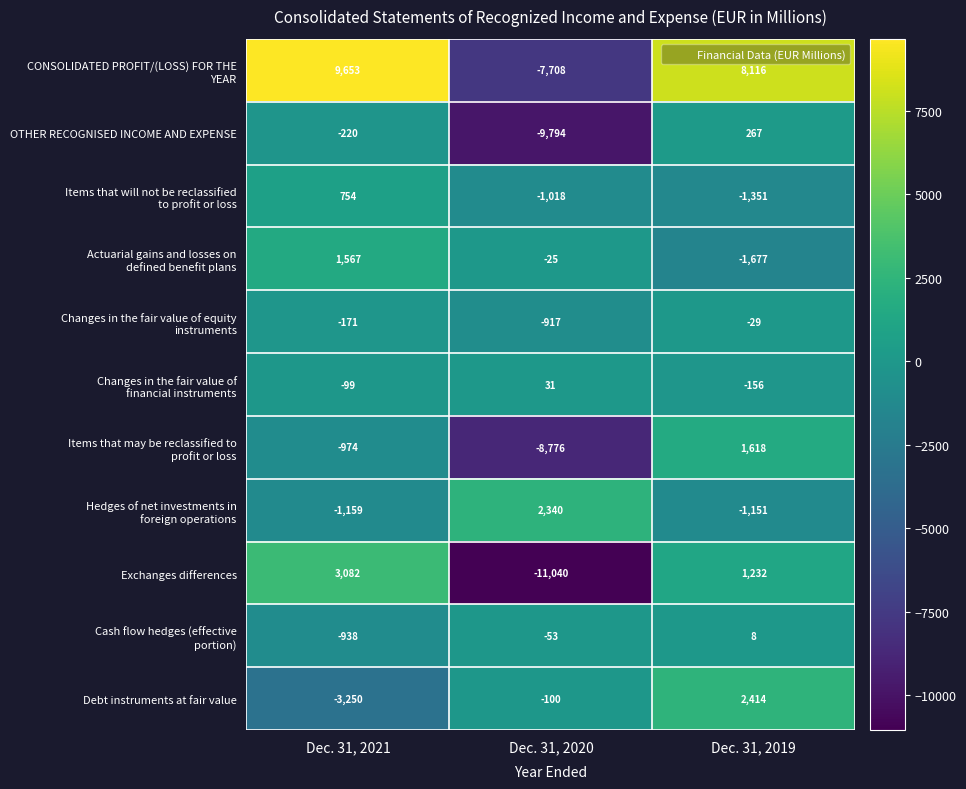

What is the difference between the Exchanges differences values at Dec. 31, 2020 and Dec. 31, 2019?

12272